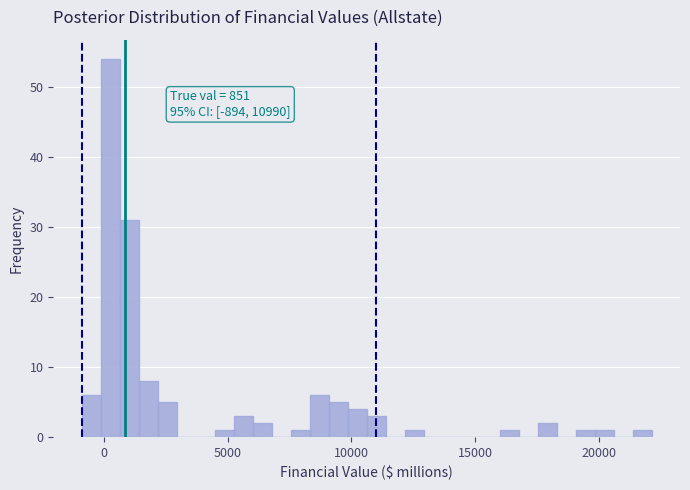

Around what value on the x-axis is the tallest bar? Give the approximate position of its centre, as read against the axis.

500